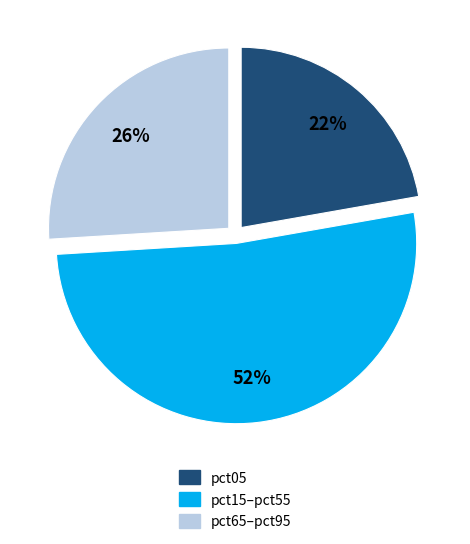

To the nearest percent, what is the average slice percentage?

33%